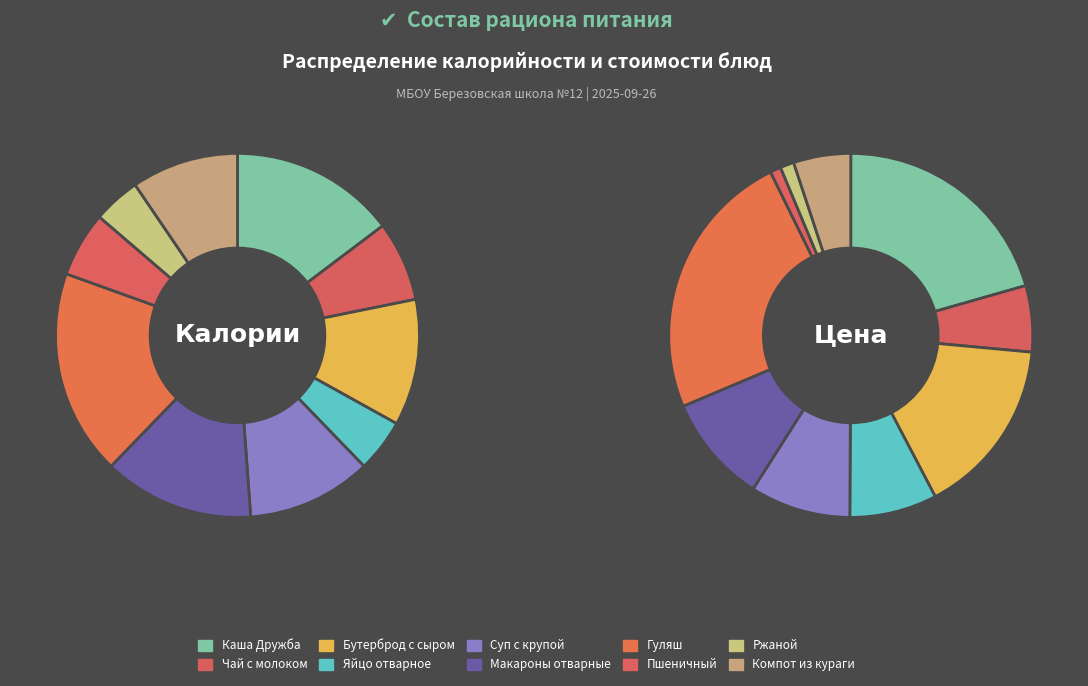

How many segments does this pie chart have?

10